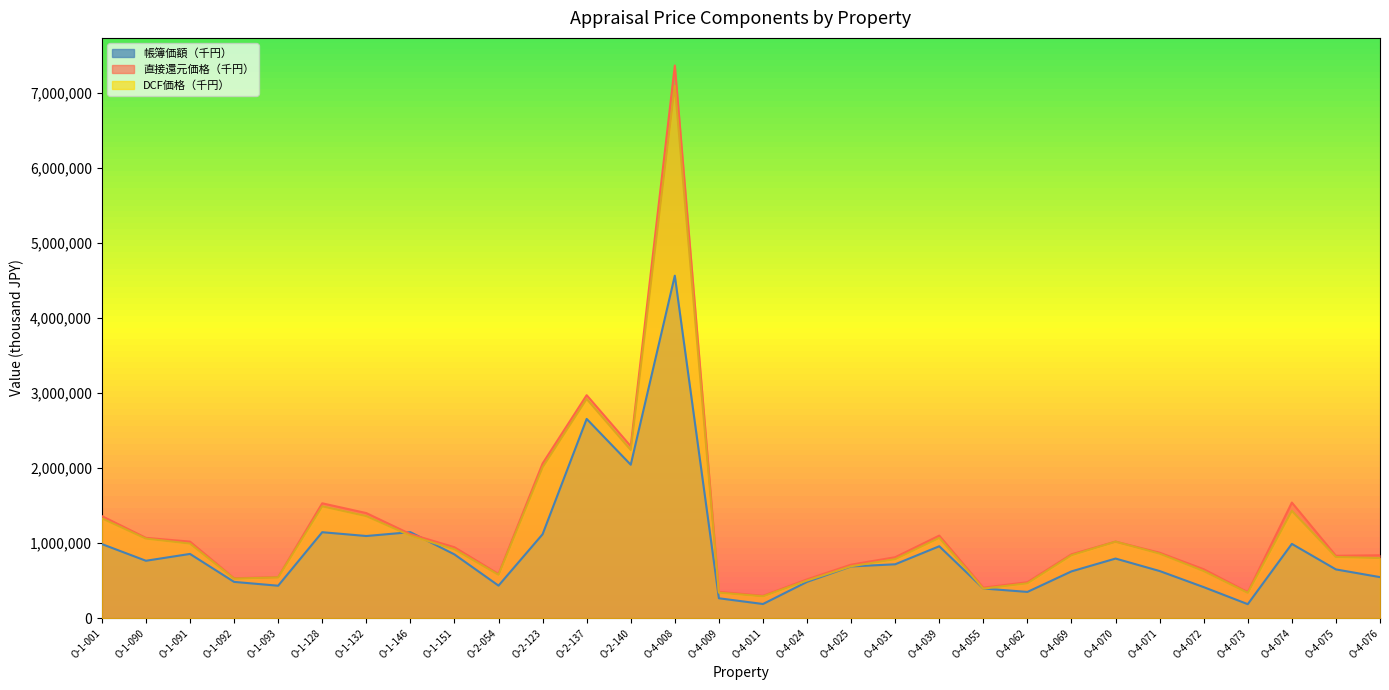

What is the label of the 4th point from the left?

O-1-092